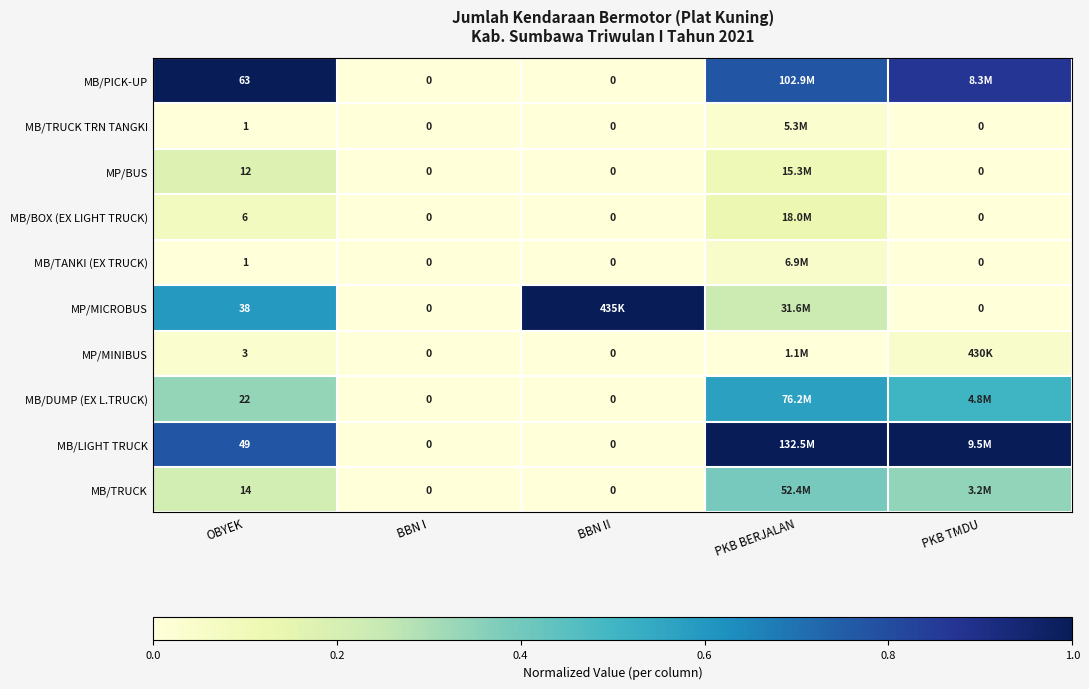

At which label does MB/TRUCK TRN TANGKI reach its peak?

PKB BERJALAN